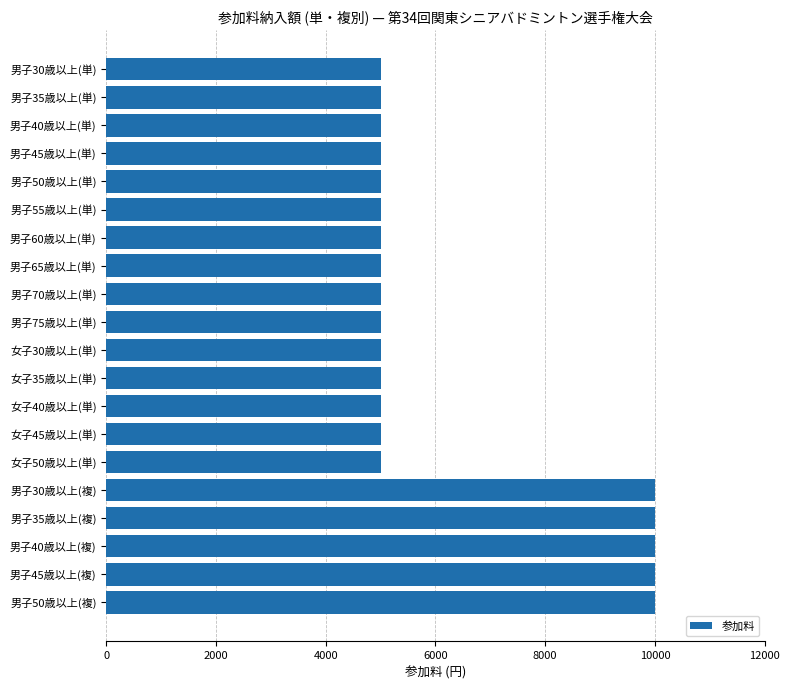

What is the minimum value shown in the chart?

5000